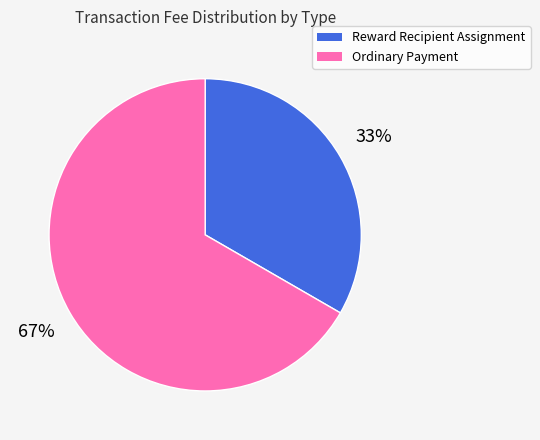

Count the number of slices in the pie.

2